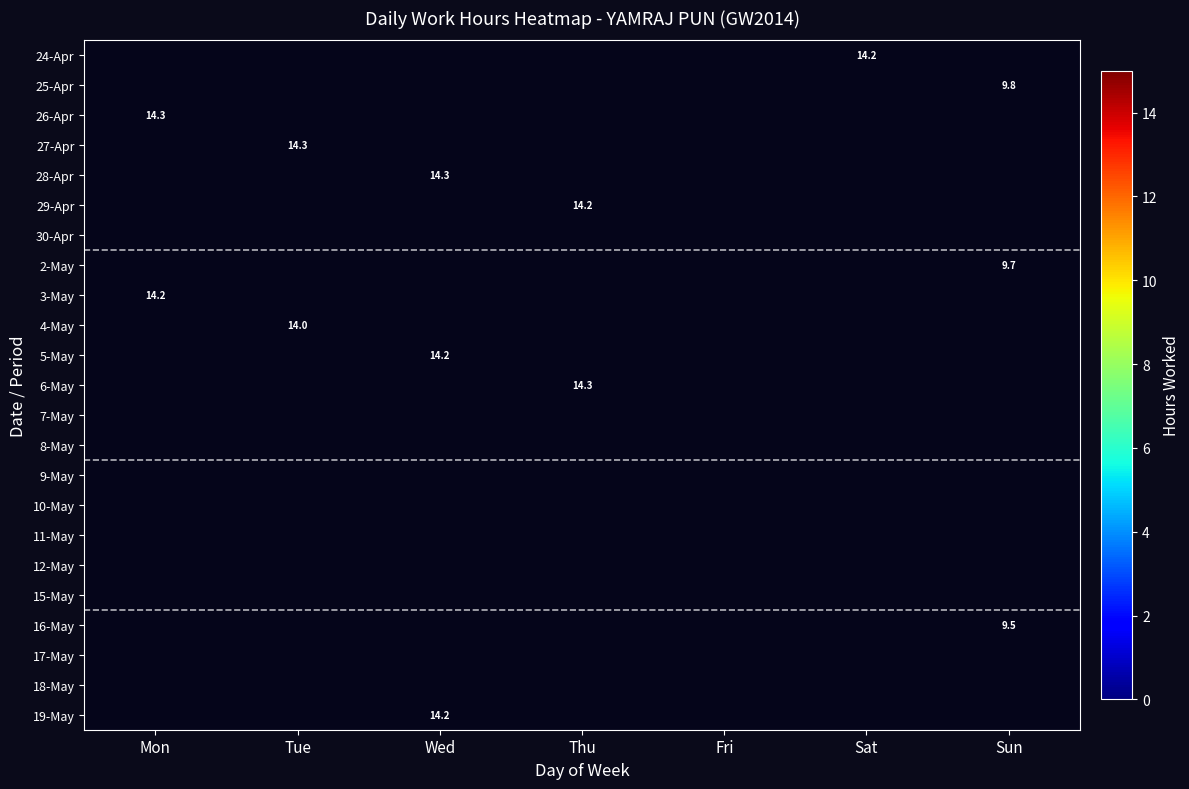

How many series are shown in this chart?

23